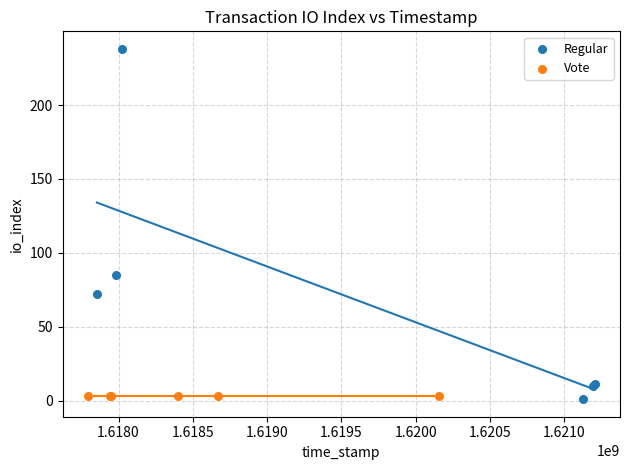

Which series contains the highest Y value?

Regular